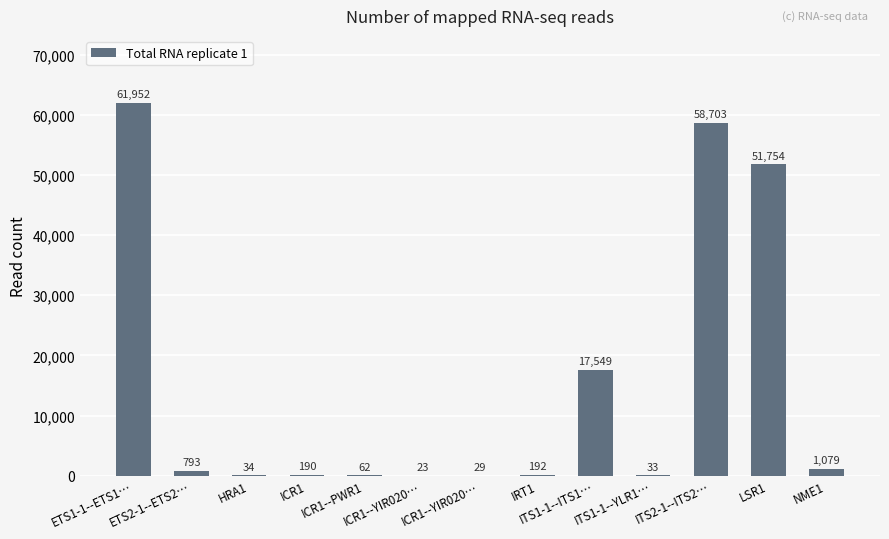

Between ICR1 and ITS1-1--ITS1…, which is larger?

ITS1-1--ITS1…